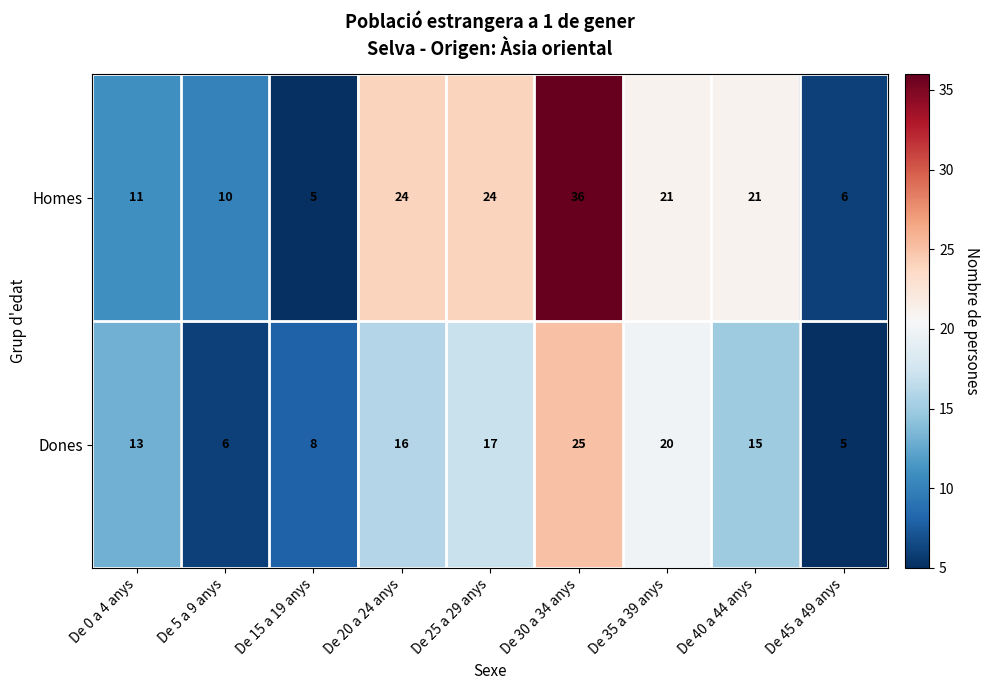

What is the spread (max minus min) of values at De 5 a 9 anys?

4